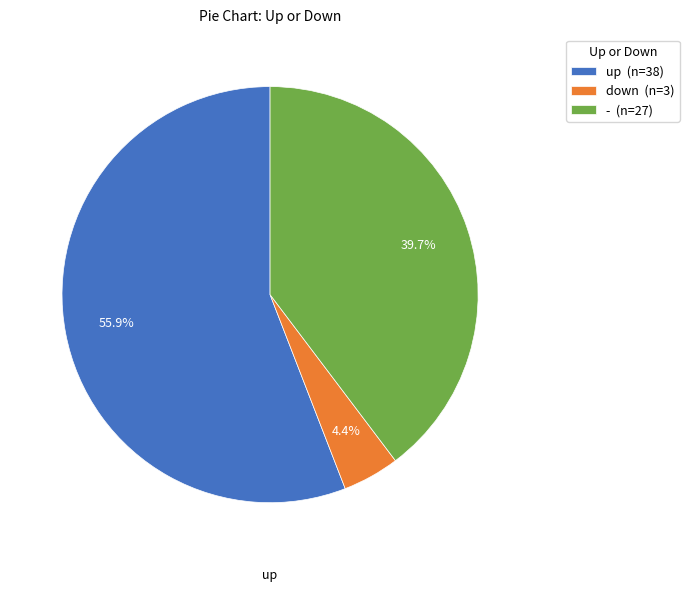

Combined, do - and up account for over 50%?

Yes